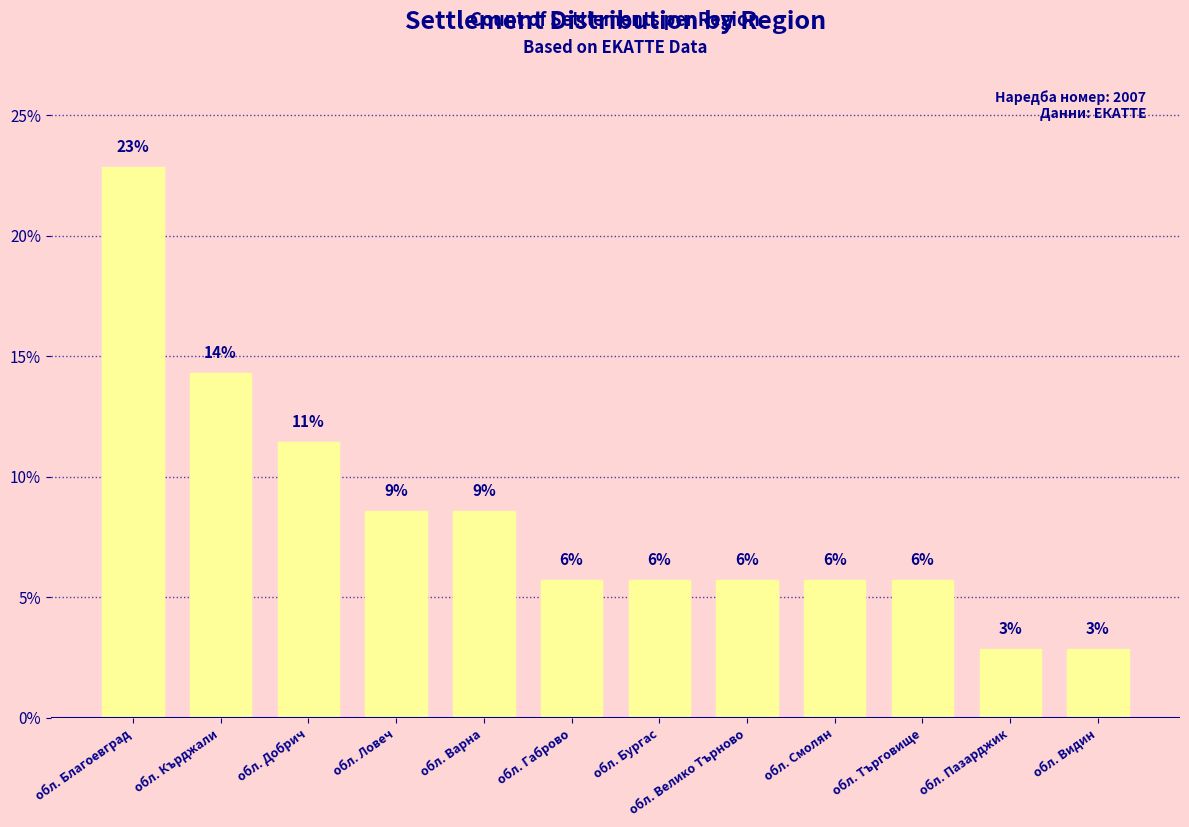

List the labels in order of value, largest first.

обл. Благоевград, обл. Кърджали, обл. Добрич, обл. Ловеч, обл. Варна, обл. Габрово, обл. Бургас, обл. Велико Търново, обл. Смолян, обл. Търговище, обл. Пазарджик, обл. Видин